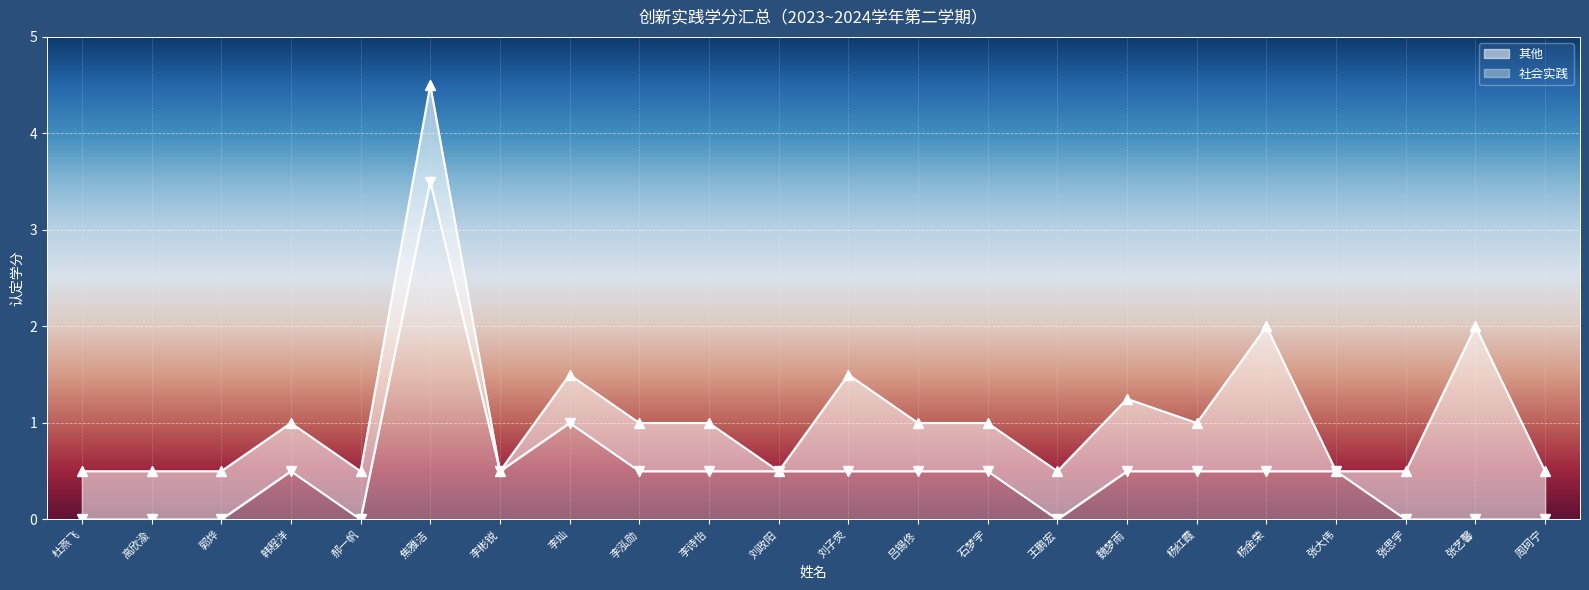

Which series reaches the minimum Y coordinate?

社会实践（线）